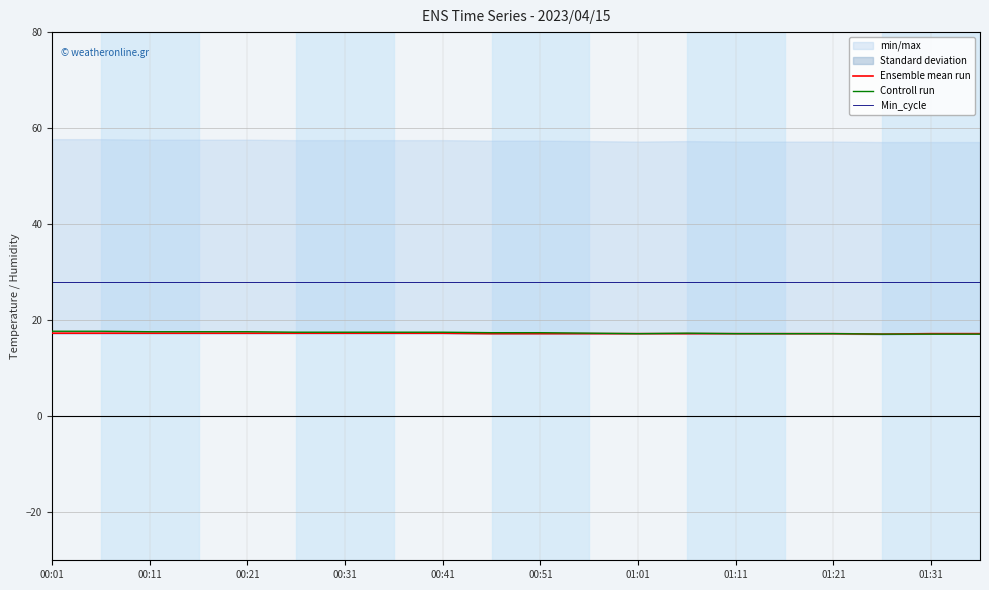

How many lines are shown in the chart?

3